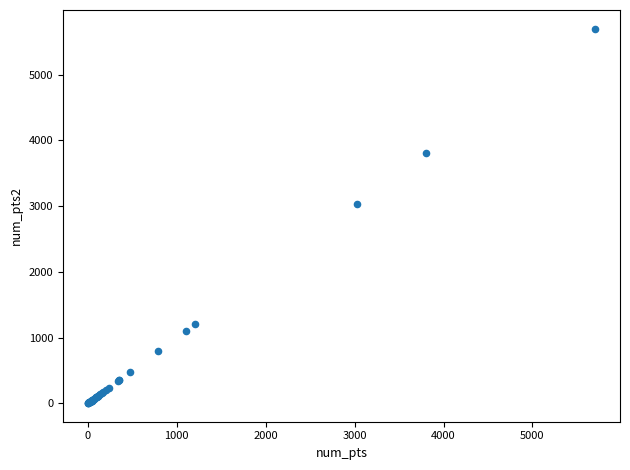

What Y value in the scatter plot is closest to 2851?

3032.0